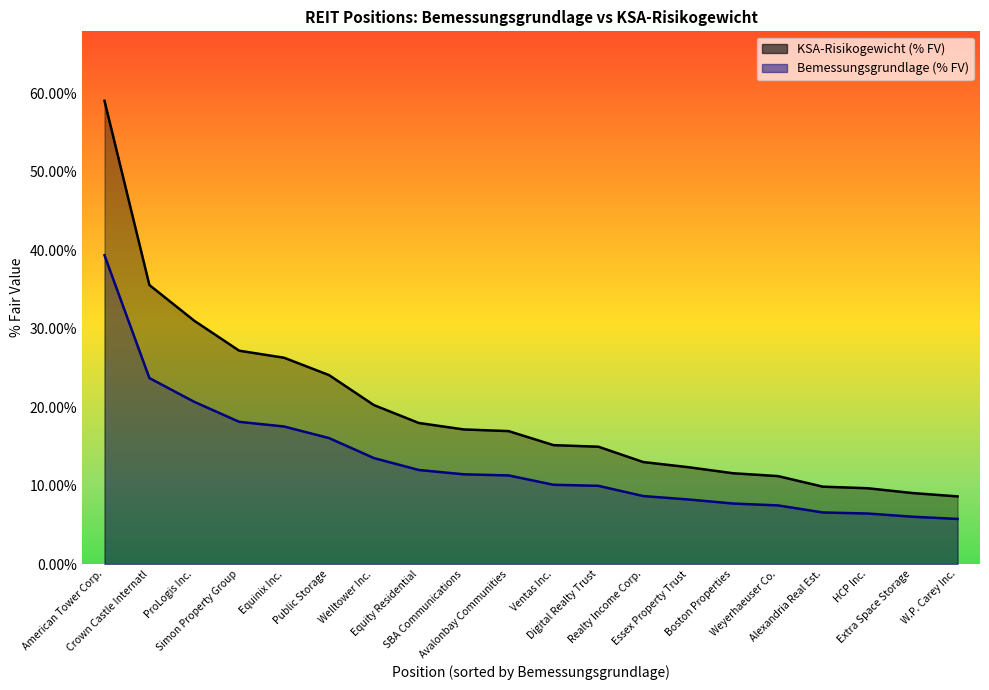

Is it true that KSA-Risikogewicht (% FV) line equals 0.2 at Equity Residential?

True